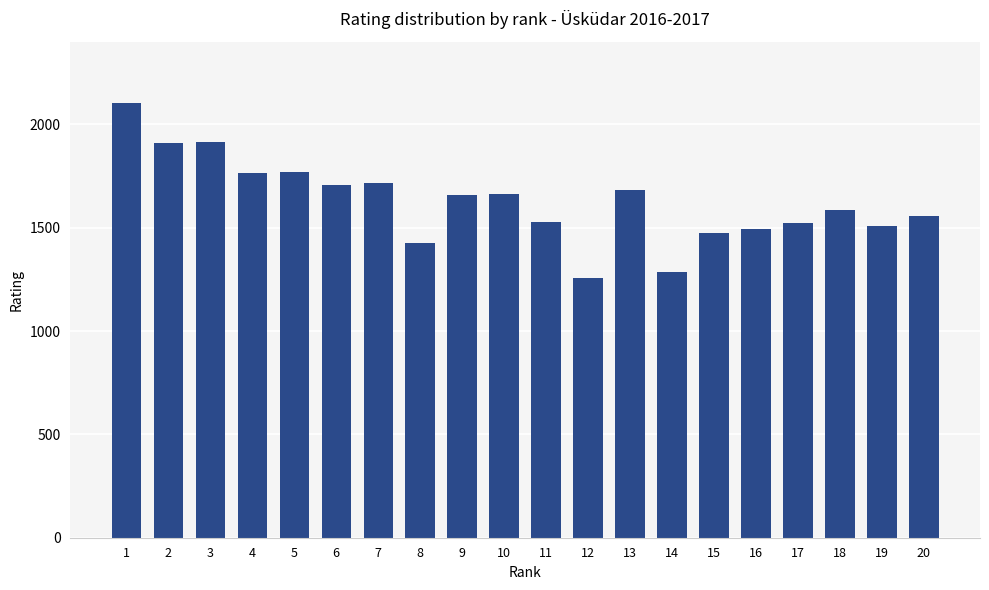

What is the value of the 9th bar from the left?

1660